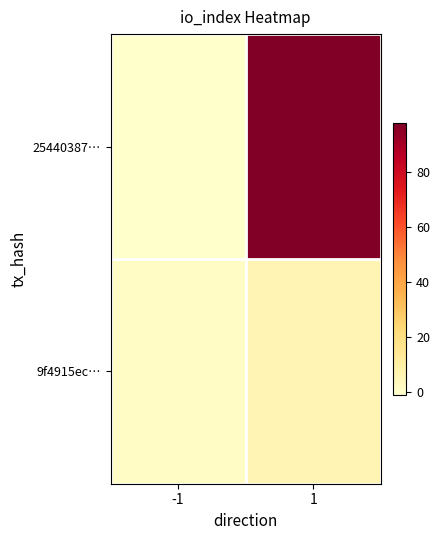

Between -1 and 1, which series saw the biggest shift?

25440387…